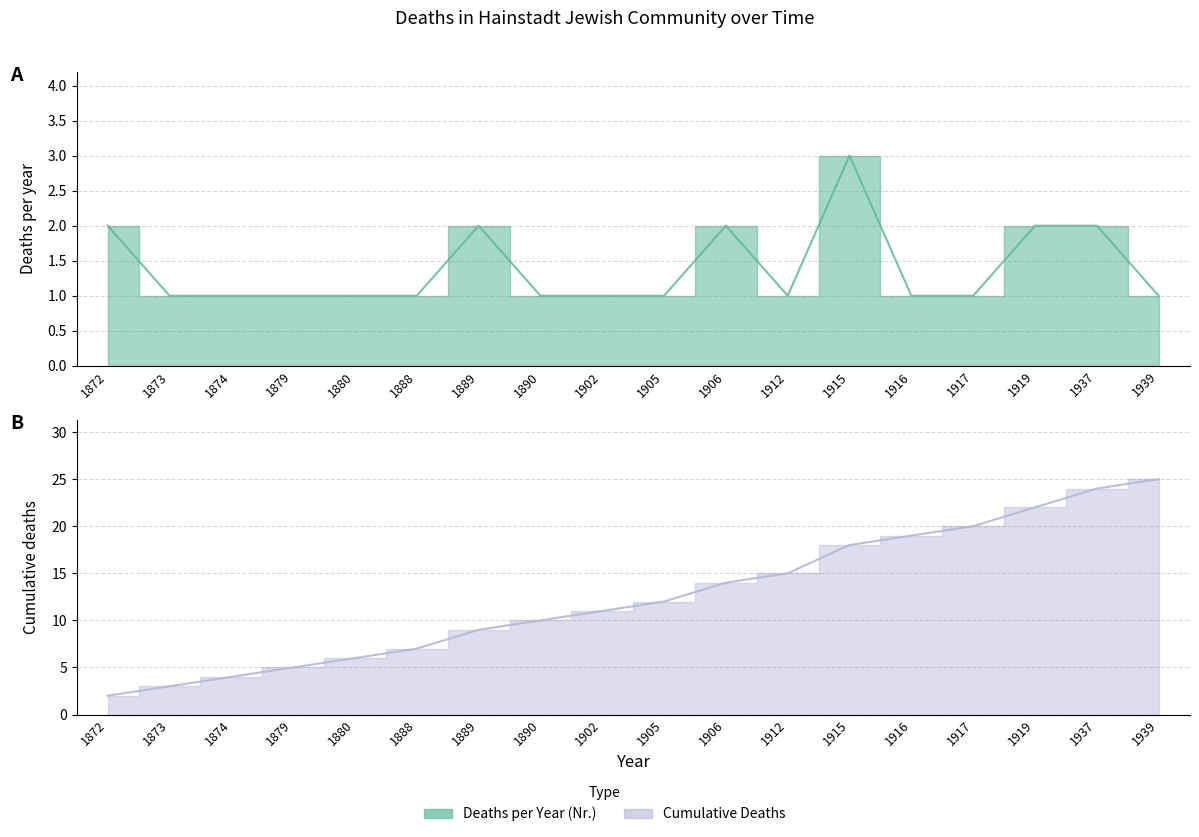

Which category has the highest value in the Cumulative Deaths series?

1939